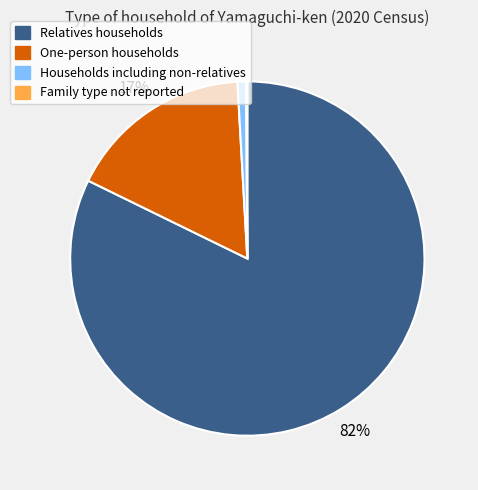

Is it true that Relatives households is 96% of the pie?

False